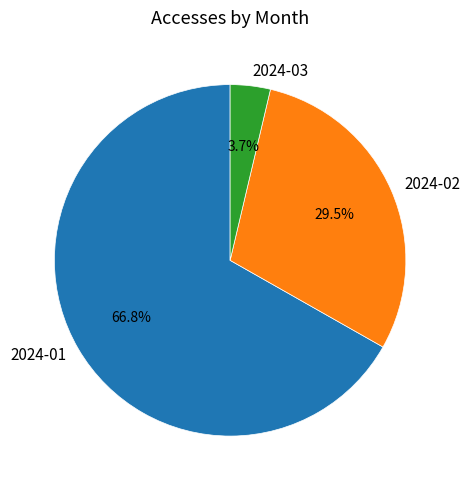

What is the majority slice?

2024-01